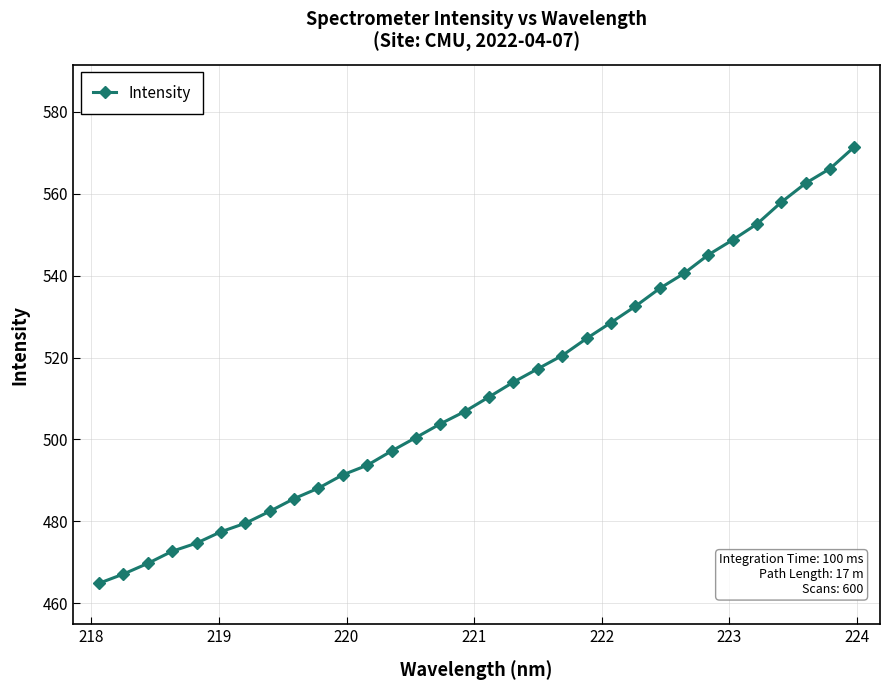

What is the value of the 11th point from the left?

491.4